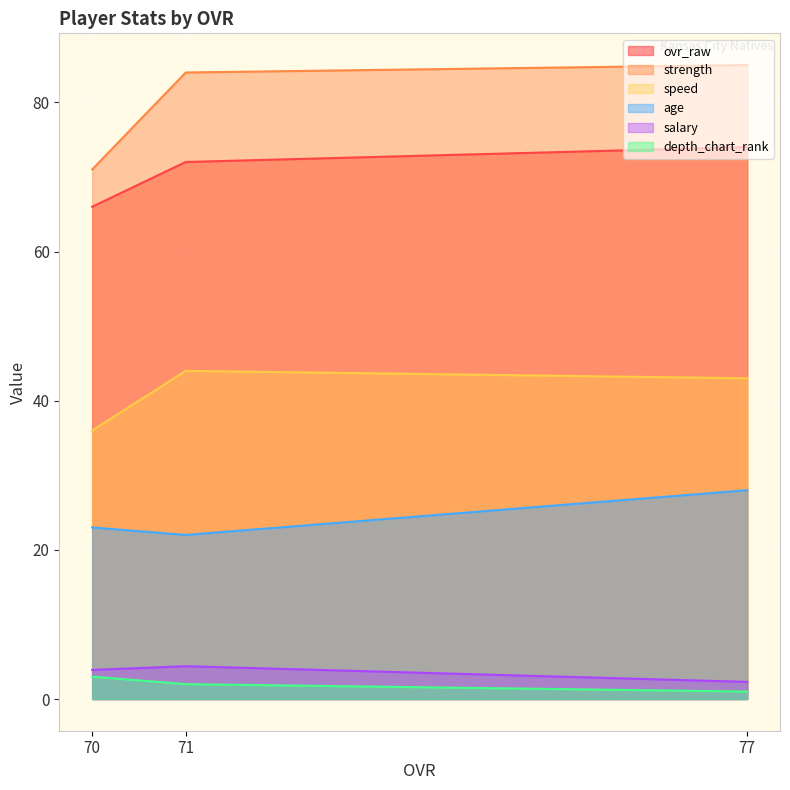

Count the speed values in the range 36 to 44.

3